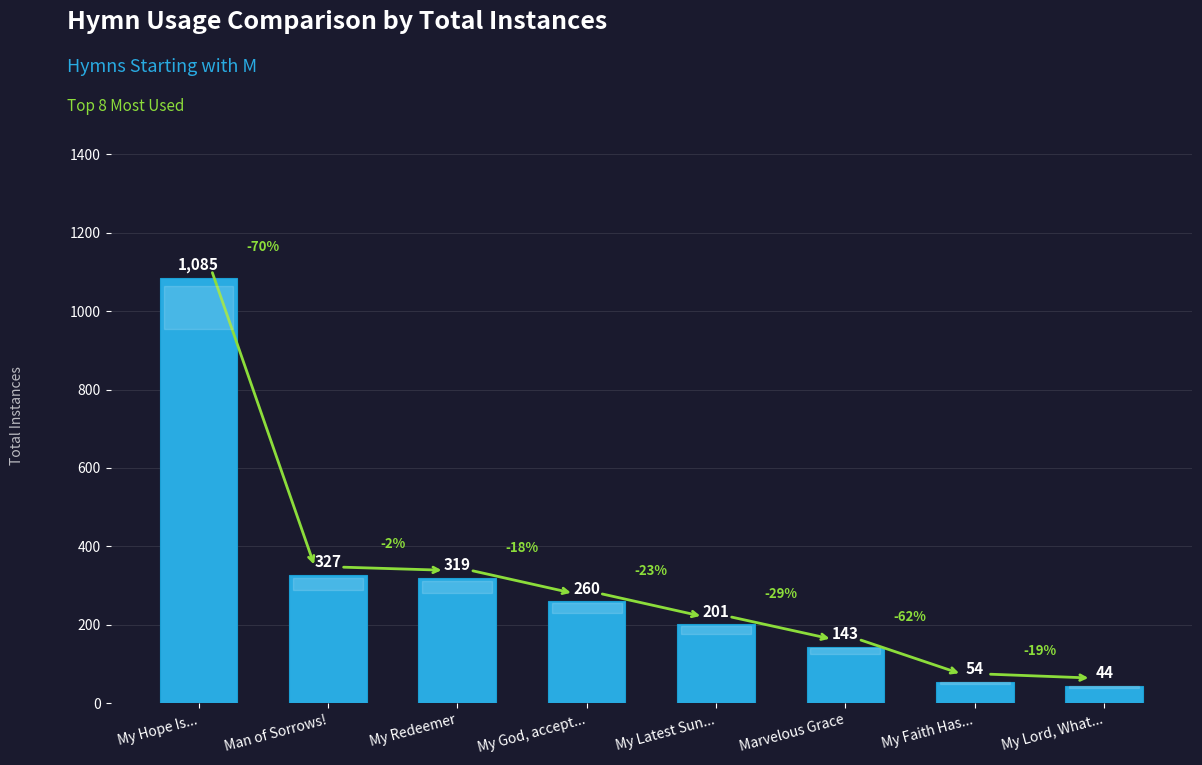

How many values are below 260?

4